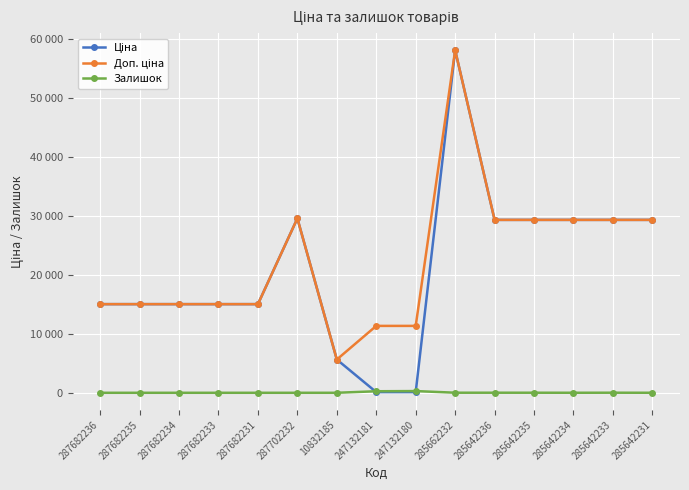

Does the chart have visible grid lines?

Yes